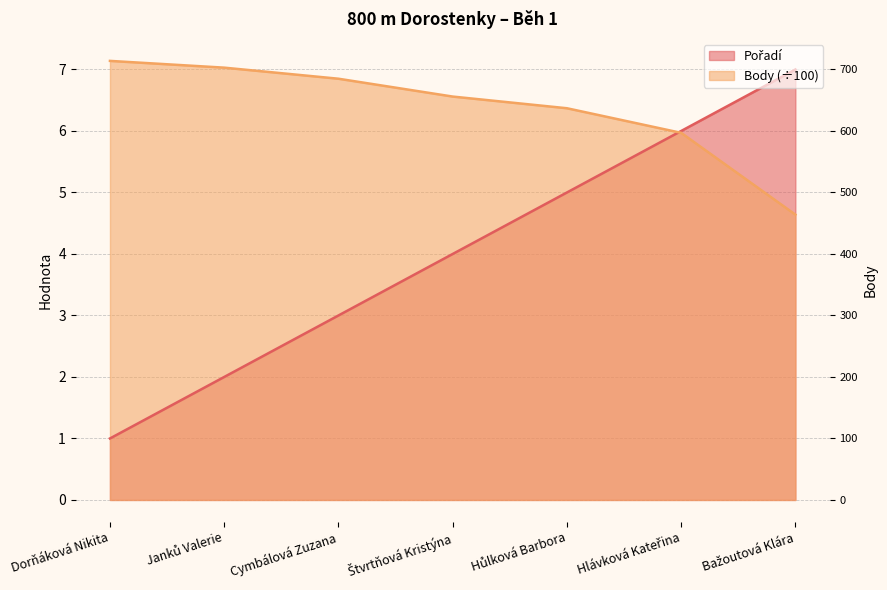

How many times do Pořadí and Body cross each other?

1